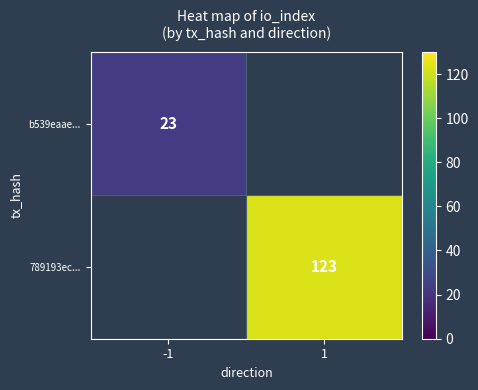

The value of b539eaae... at -1 is 23. True or false?

True